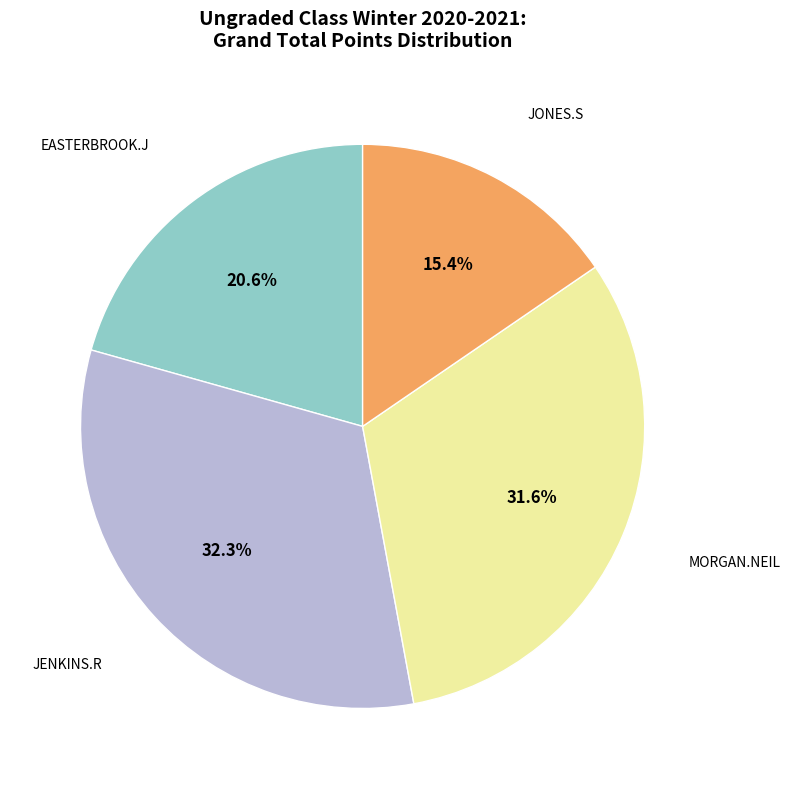

The EASTERBROOK.J slice represents 21% of the pie. True or false?

True